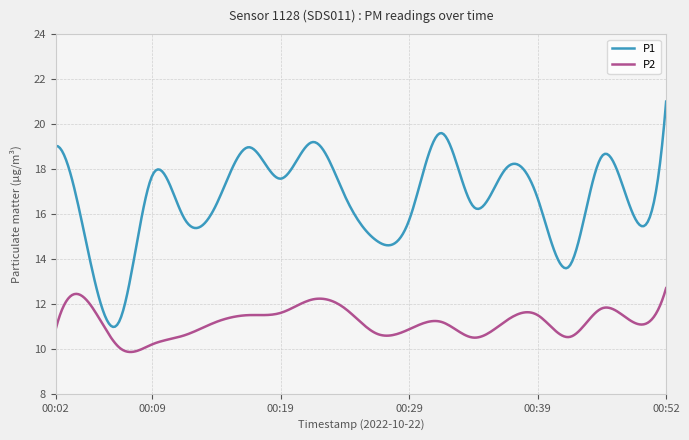

True or false: P1 has more than 2 points higher than both neighbors.

True